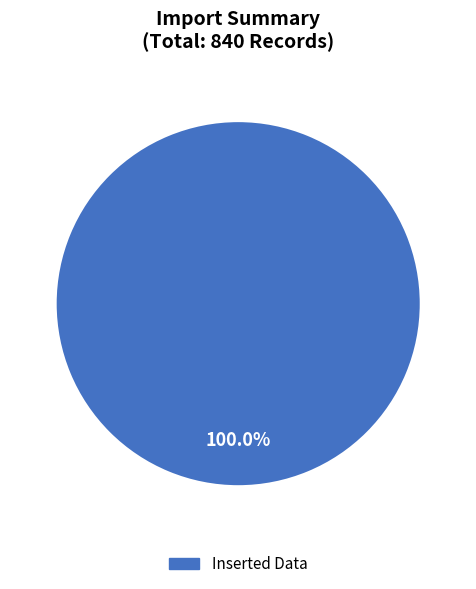

Is there a majority slice in this chart?

Yes